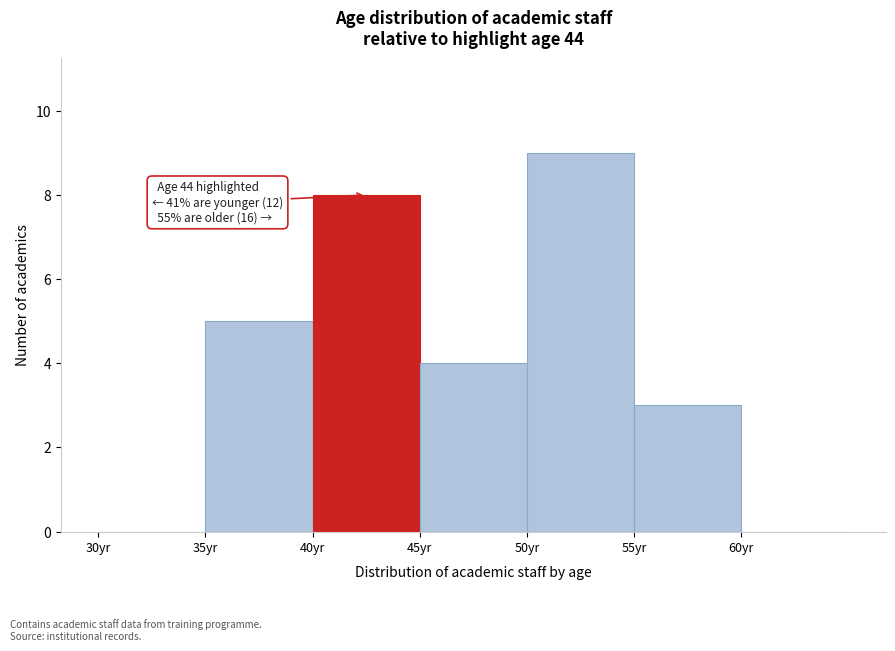

Over which range of the x-axis is the bar tallest?

50 to 55